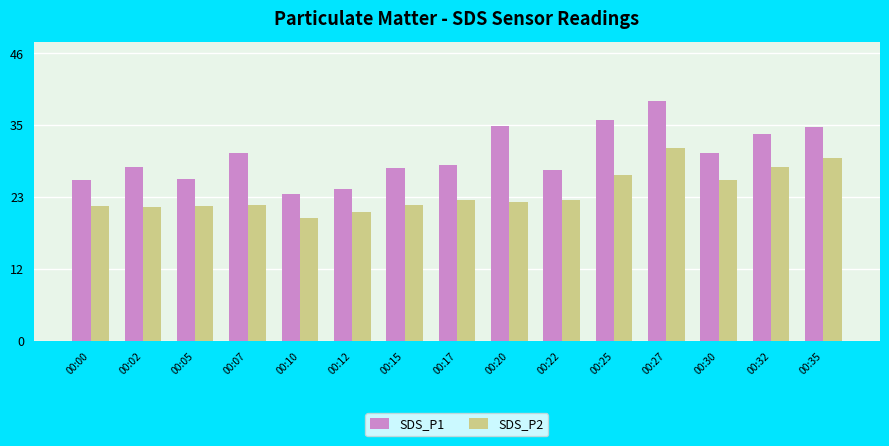

List the series in order of their overall mean, lowest first.

SDS_P2, SDS_P1